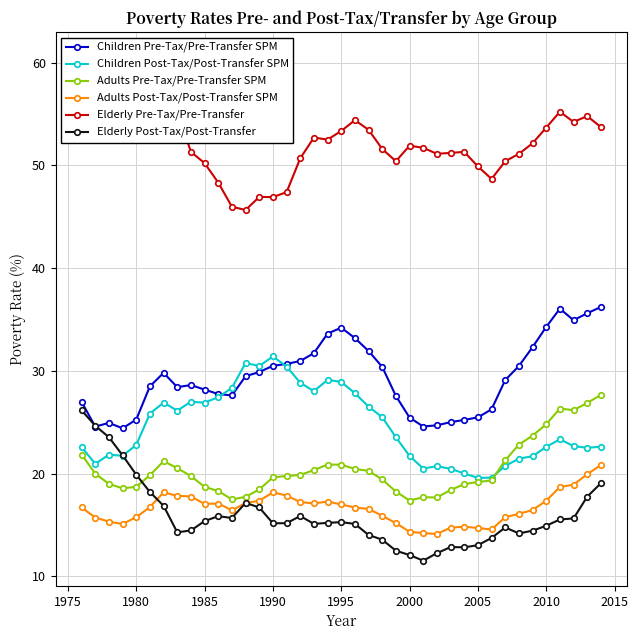

True or false: Children Post-Tax/Post-Transfer SPM has more than 2 points higher than both neighbors.

True